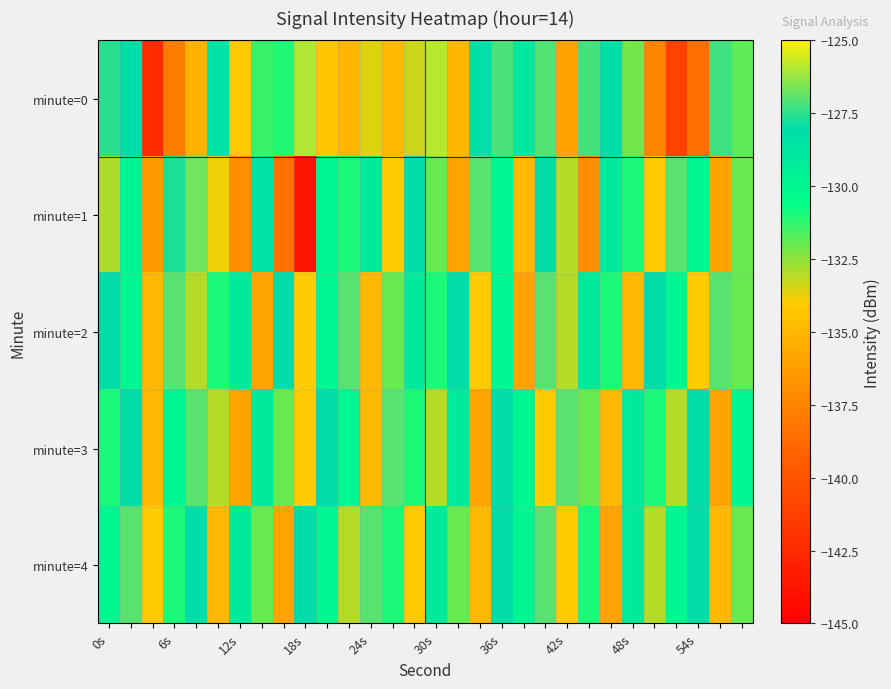

What is the maximum value shown in the chart?

-125.9